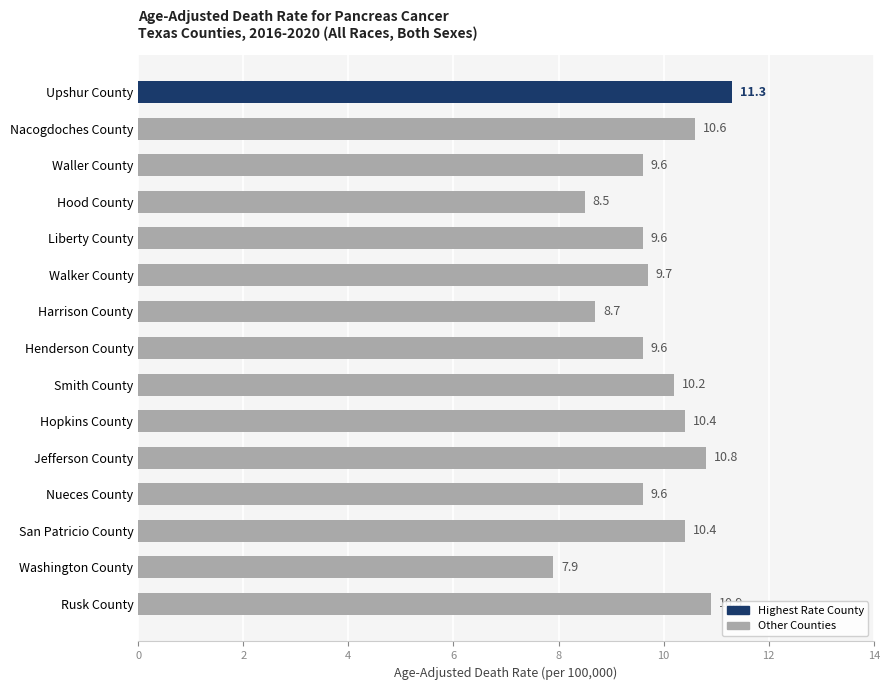

What is the sum of all values?

147.8